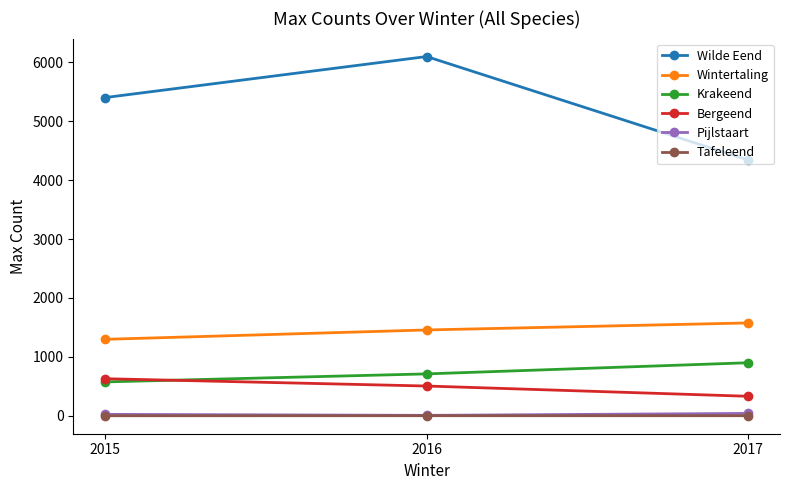

How many lines are shown in the chart?

6